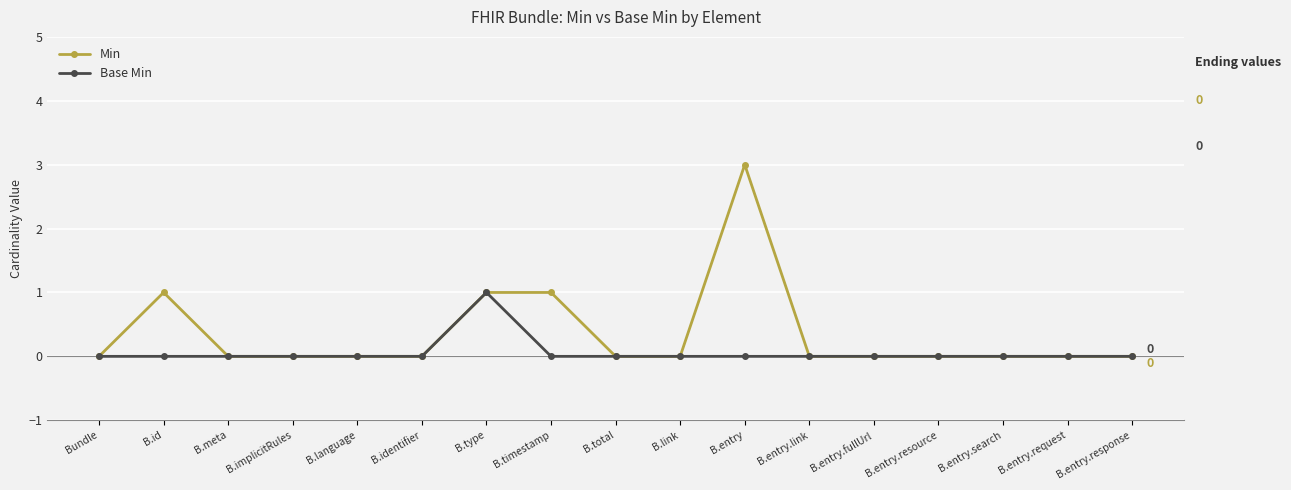

Reading right to left, list all the values displayed in this chart.

Min: B.entry.response=0	B.entry.request=0	B.entry.search=0	B.entry.resource=0	B.entry.fullUrl=0	B.entry.link=0	B.entry=3	B.link=0	B.total=0	B.timestamp=1	B.type=1	B.identifier=0	B.language=0	B.implicitRules=0	B.meta=0	B.id=1	Bundle=0
Base Min: B.entry.response=0	B.entry.request=0	B.entry.search=0	B.entry.resource=0	B.entry.fullUrl=0	B.entry.link=0	B.entry=0	B.link=0	B.total=0	B.timestamp=0	B.type=1	B.identifier=0	B.language=0	B.implicitRules=0	B.meta=0	B.id=0	Bundle=0